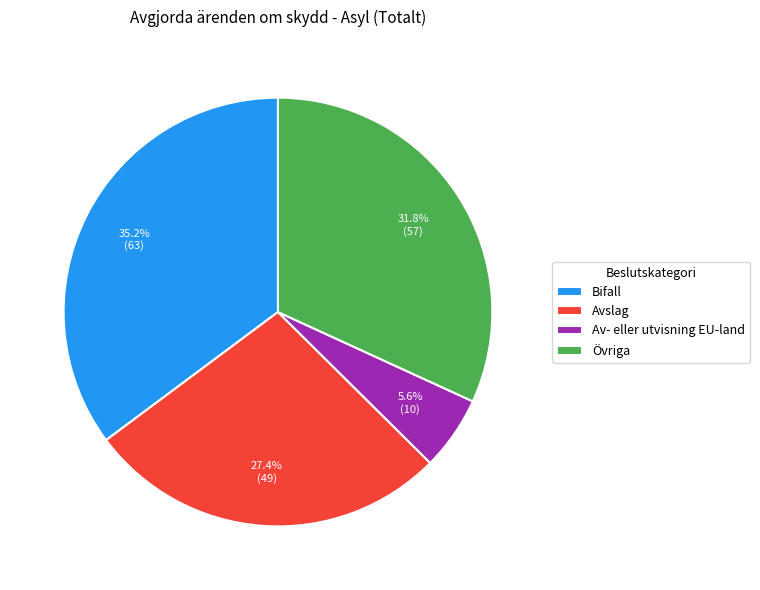

What is the smallest slice in the pie chart?

Av- eller utvisning EU-land